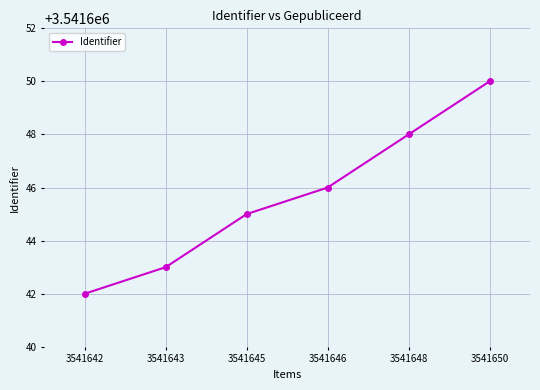

At which label is the value closest to 3541646?

3541646